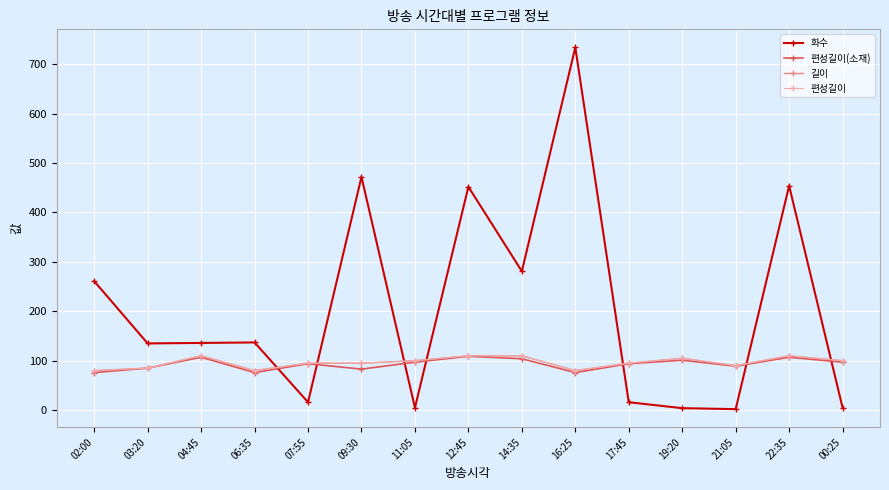

At which category does 길이 reach its first local valley?

06:35